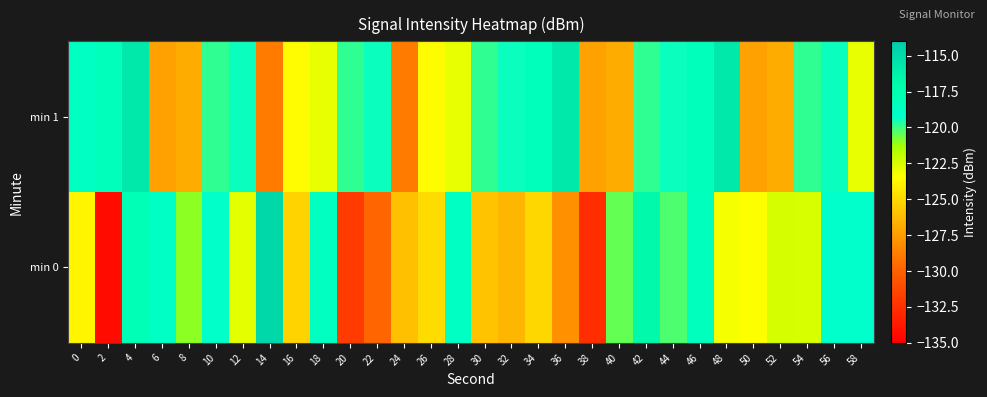

Which series has the widest spread of values?

min 0